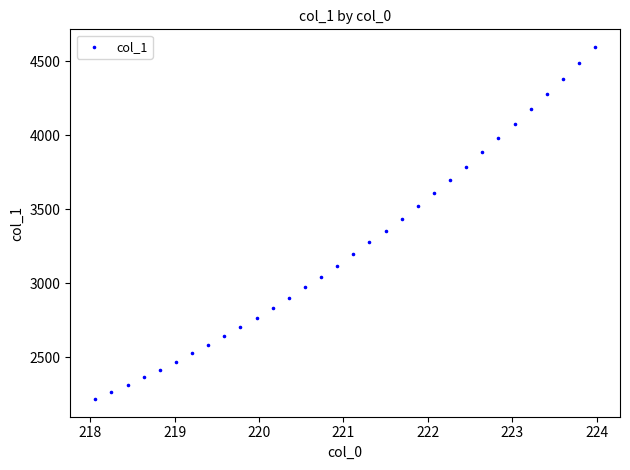

What is the range of Y values (max minus min)?

2376.2